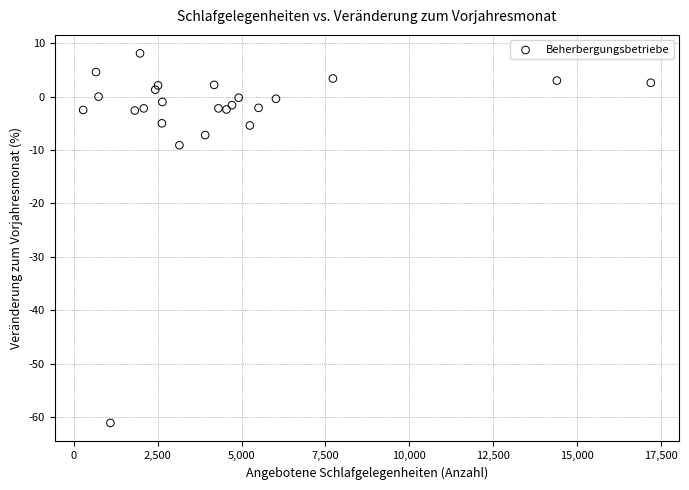

What Y value in the scatter plot is closest to -26?

-9.1